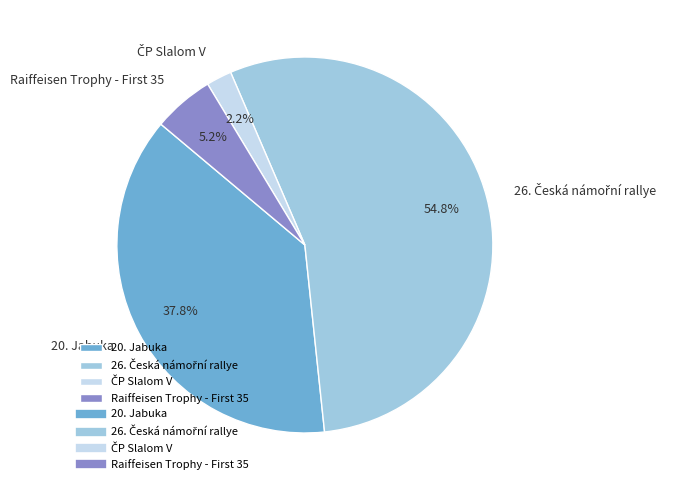

What portion of the pie excludes 20. Jabuka?

62.2%